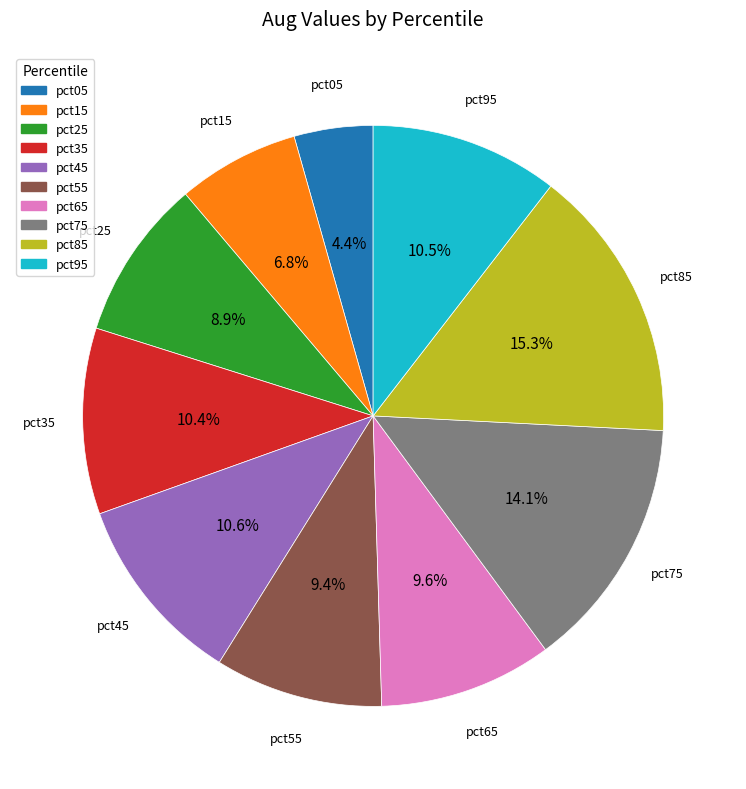

What percentage is the pct75 slice, to the nearest percent?

14%